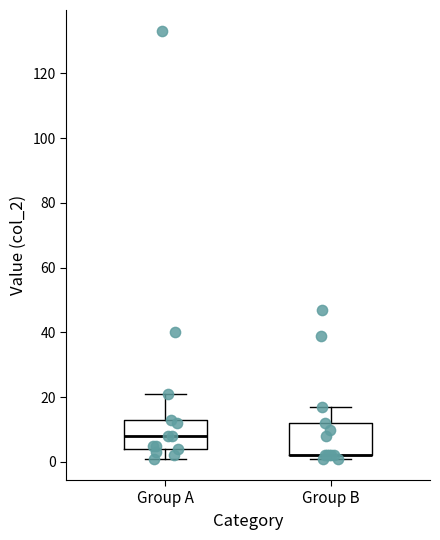

Where does the median line of the box for Group A sit on the y-axis? The values are not printed on the chart, so give them approximately, as read against the axis.

8